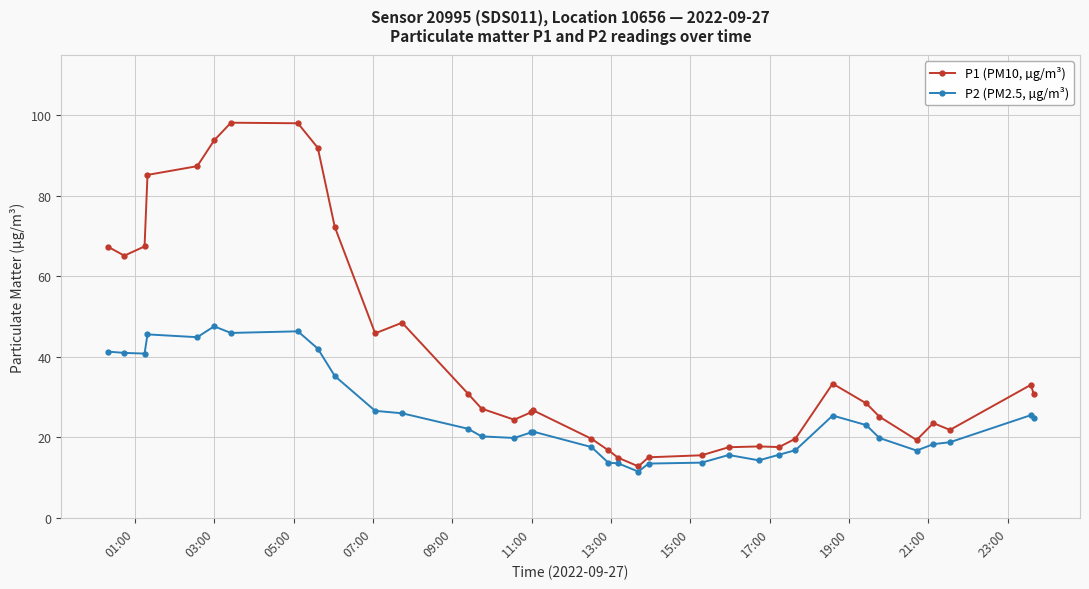

How many lines are shown in the chart?

2